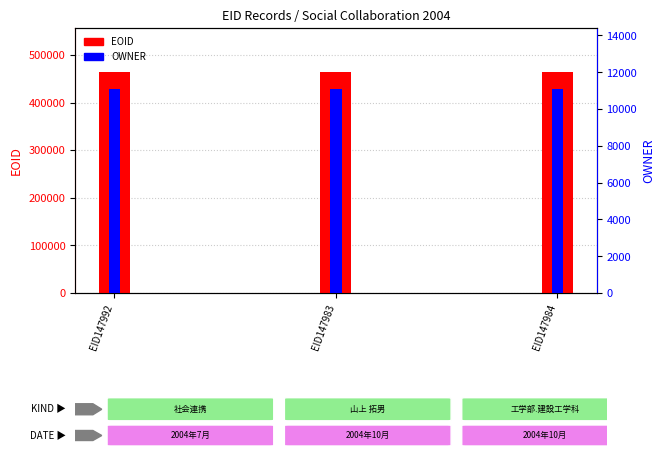

Which series has the widest spread of values?

EOID